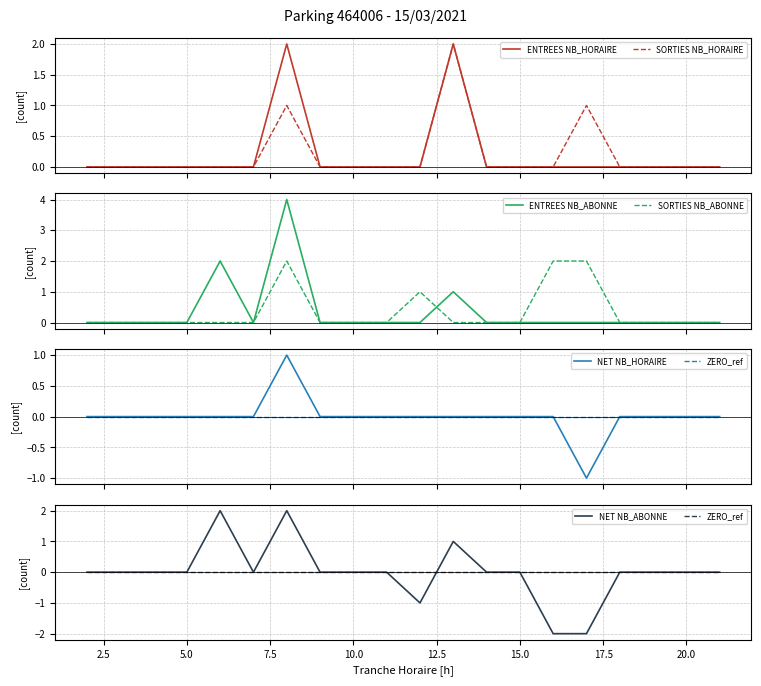

True or false: ENTREES_NB_HORAIRE and ENTREES_NB_ABONNE intersect in this chart.

False